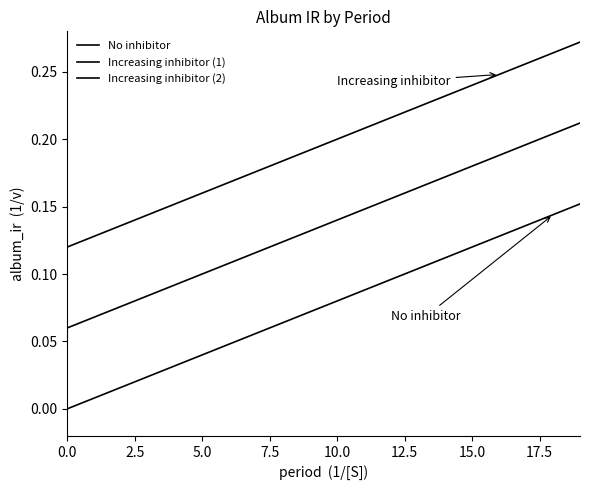

True or false: Increasing inhibitor (1) has more than 2 interior local peaks.

False